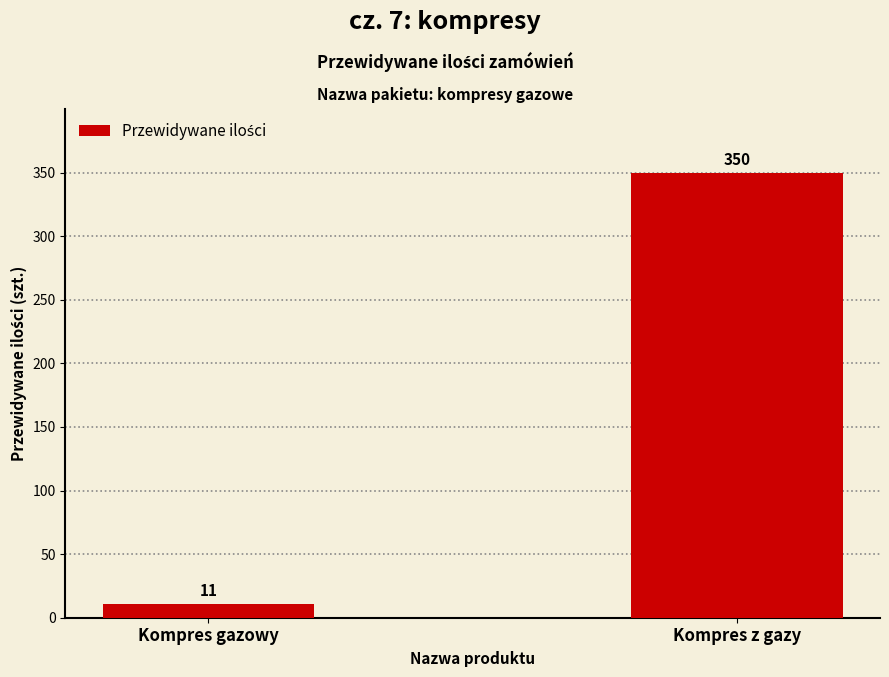

What is the approximate value at Kompres z gazy, to the nearest 50?

350